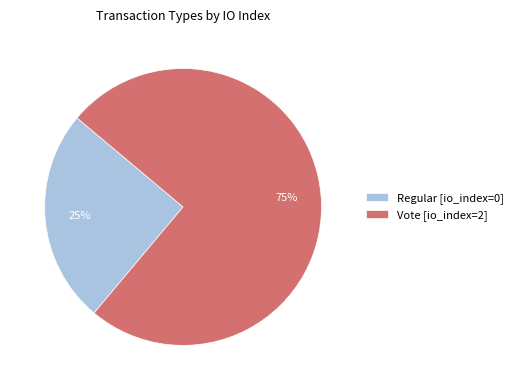

Combined, do Vote [io_index=2] and Regular [io_index=0] account for over 50%?

Yes